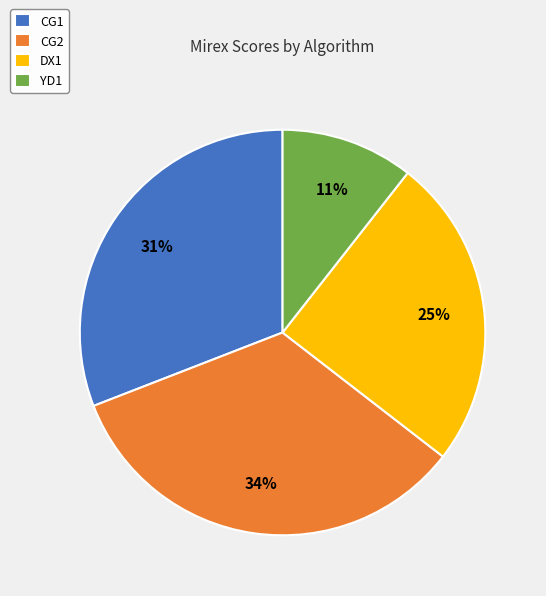

Is CG2 the majority of the pie?

No